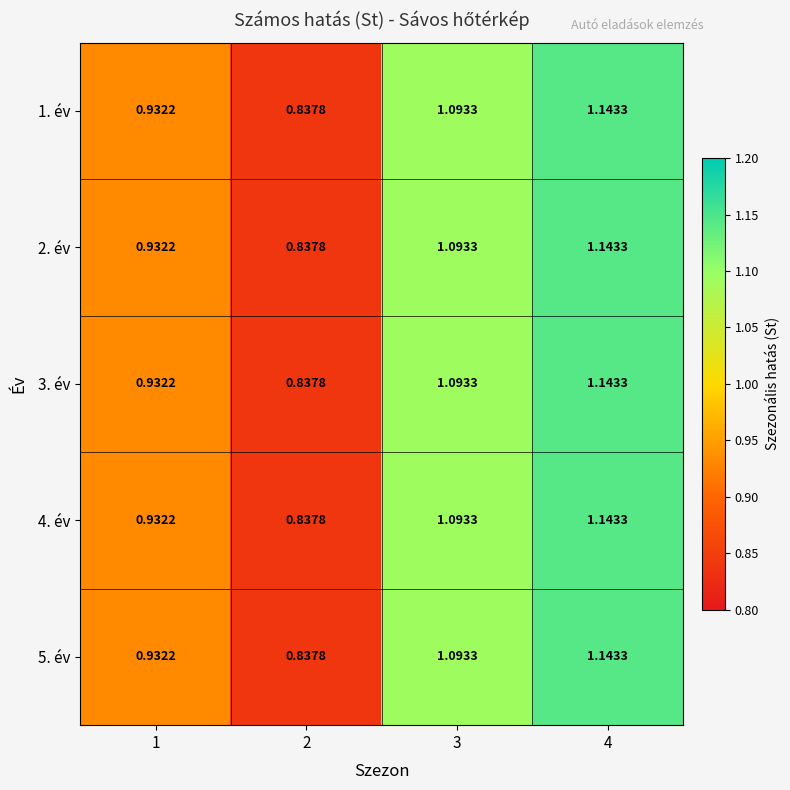

How many distinct data groups are displayed?

5